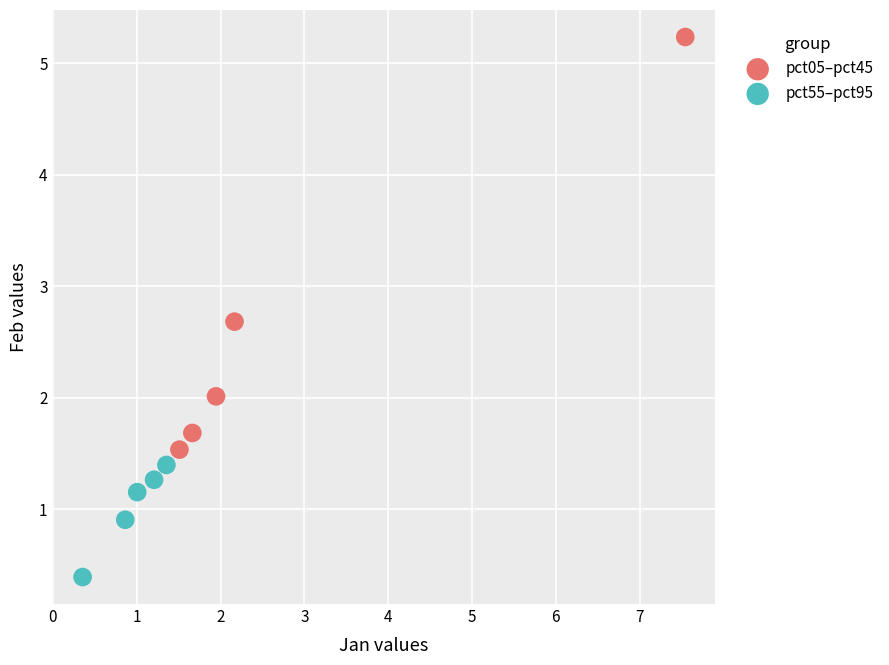

Which series has the largest Y range (max minus min)?

pct05–pct45